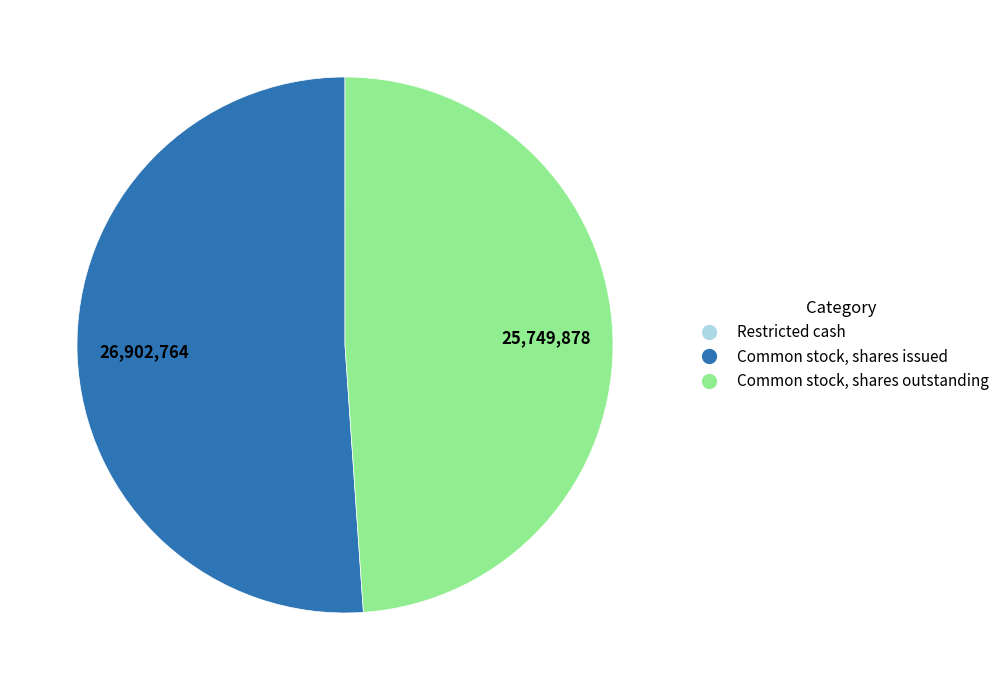

Which has a higher value, Common stock, shares outstanding or Common stock, shares issued?

Common stock, shares issued